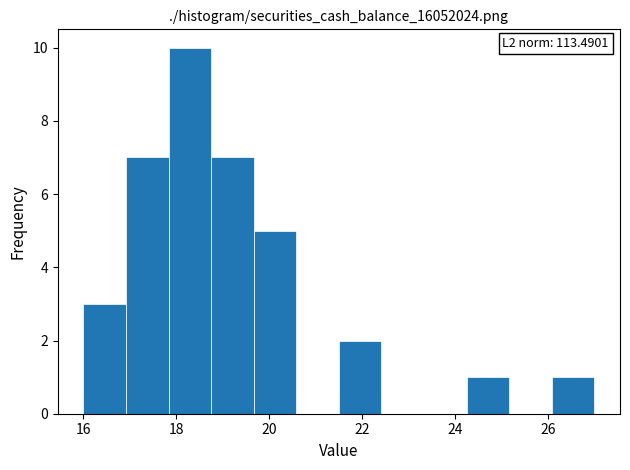

Over which range of the x-axis is the bar tallest?

17.8 to 18.8